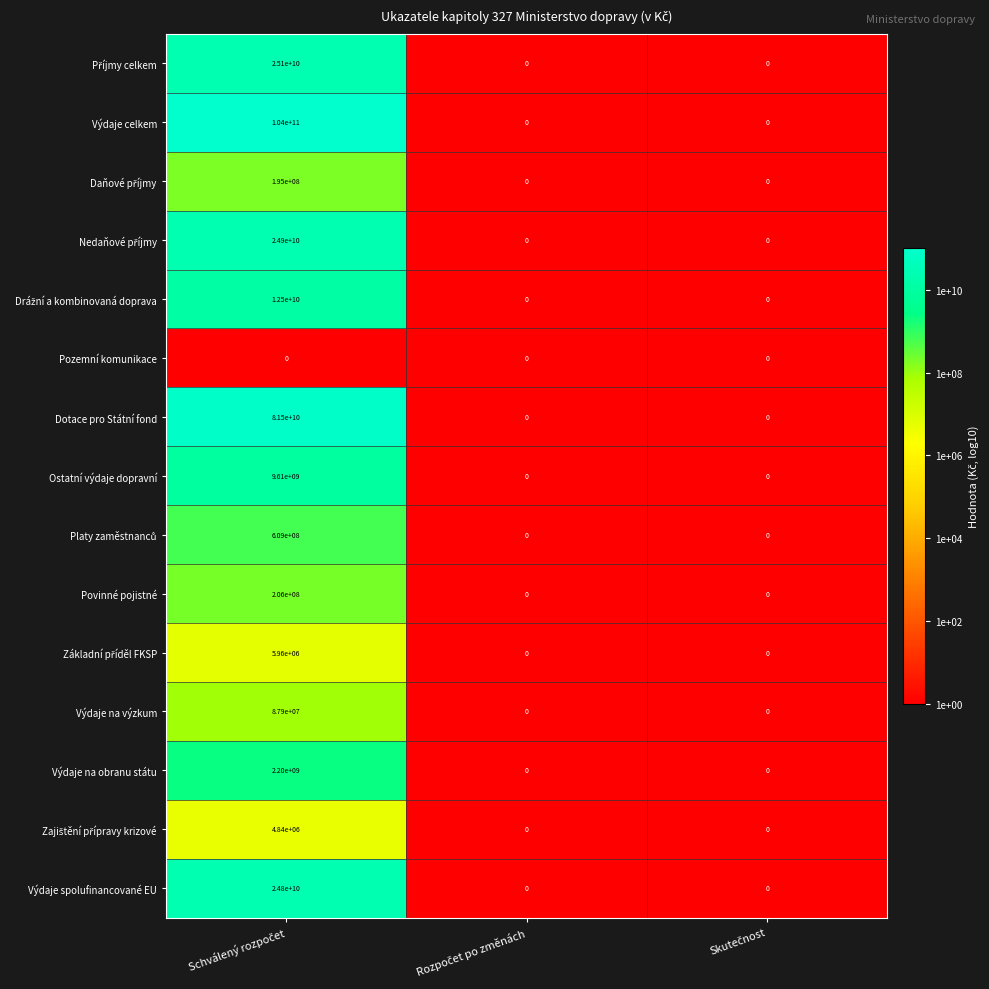

Which series has the largest total across all categories?

Výdaje celkem